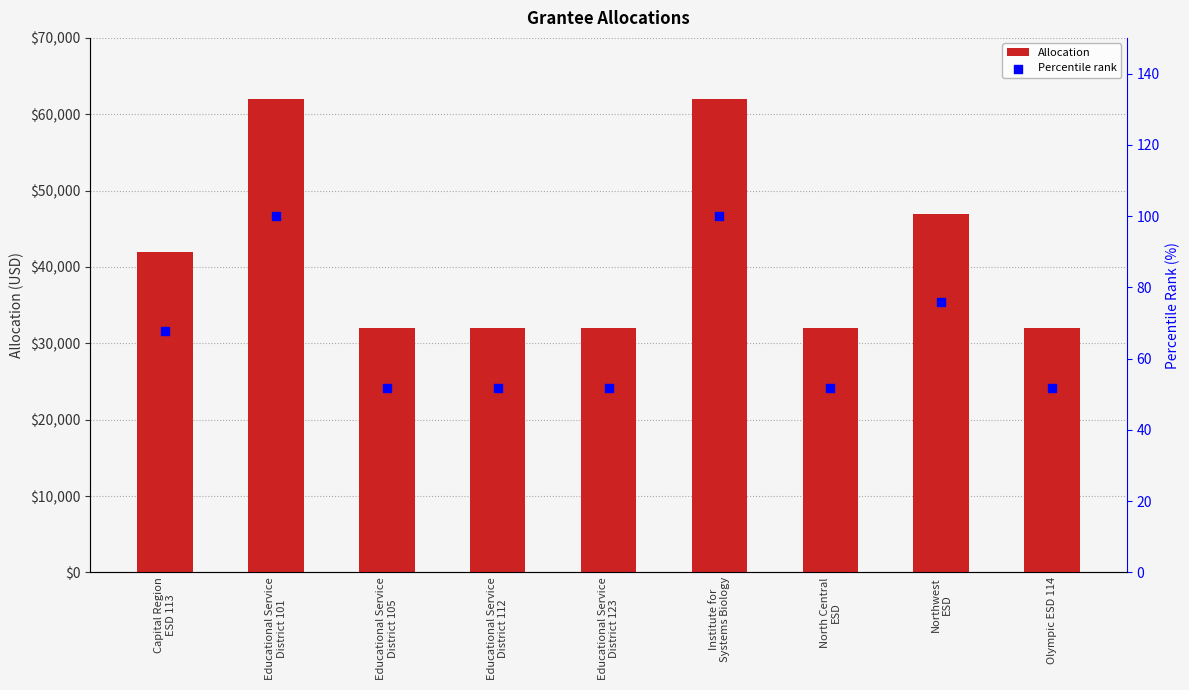

At how many categories does at least one series exceed 14510?

9